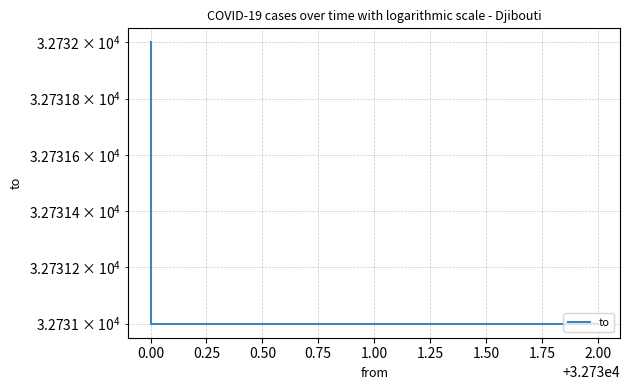

What is the difference between the maximum and second lowest values?

1